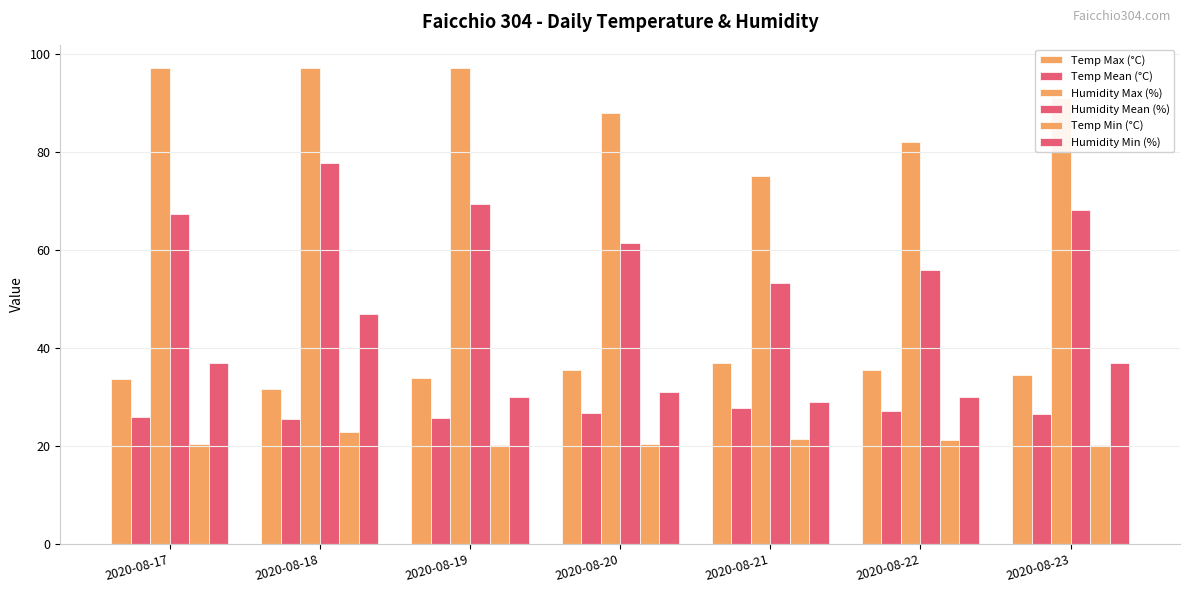

Are the bars grouped side by side (vs. stacked)?

Yes